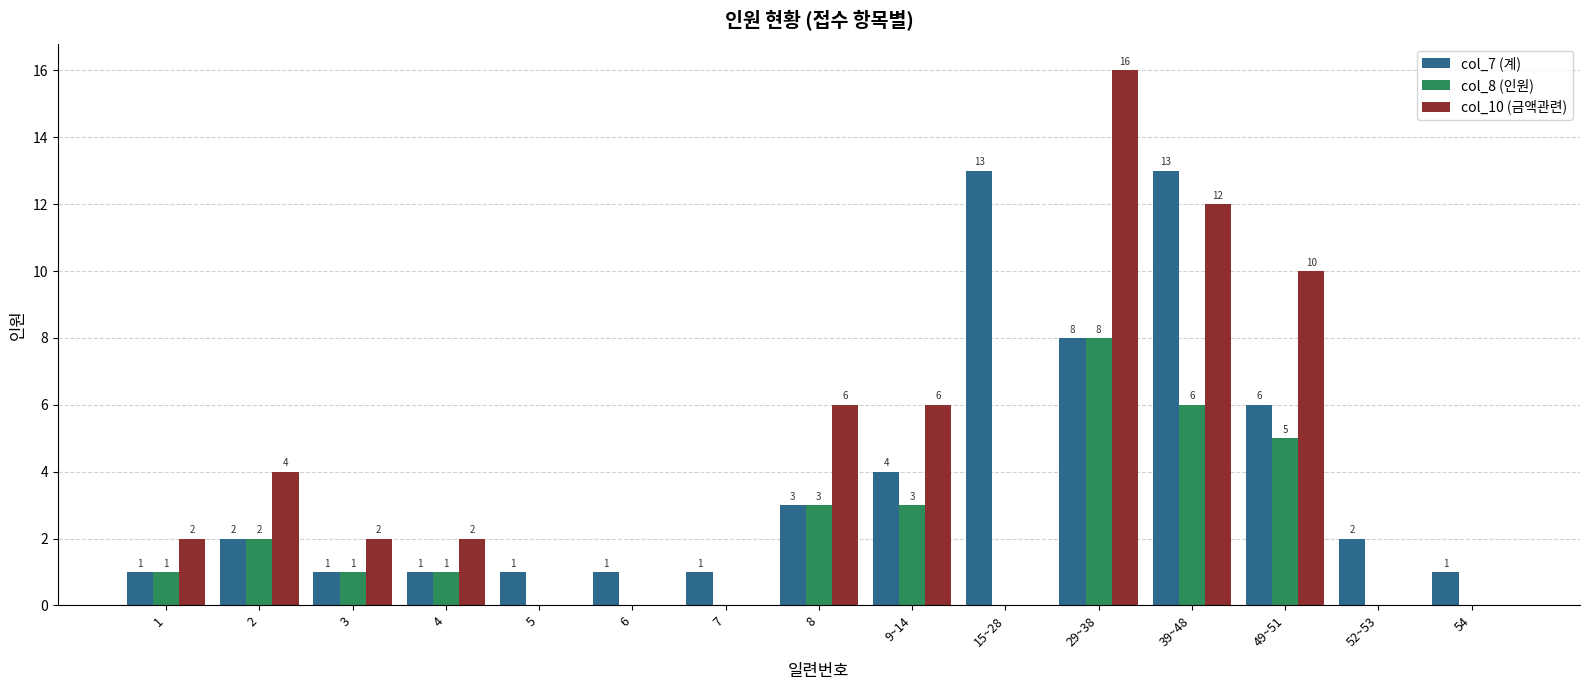

What is the sum of all col_7 (계) values?

58